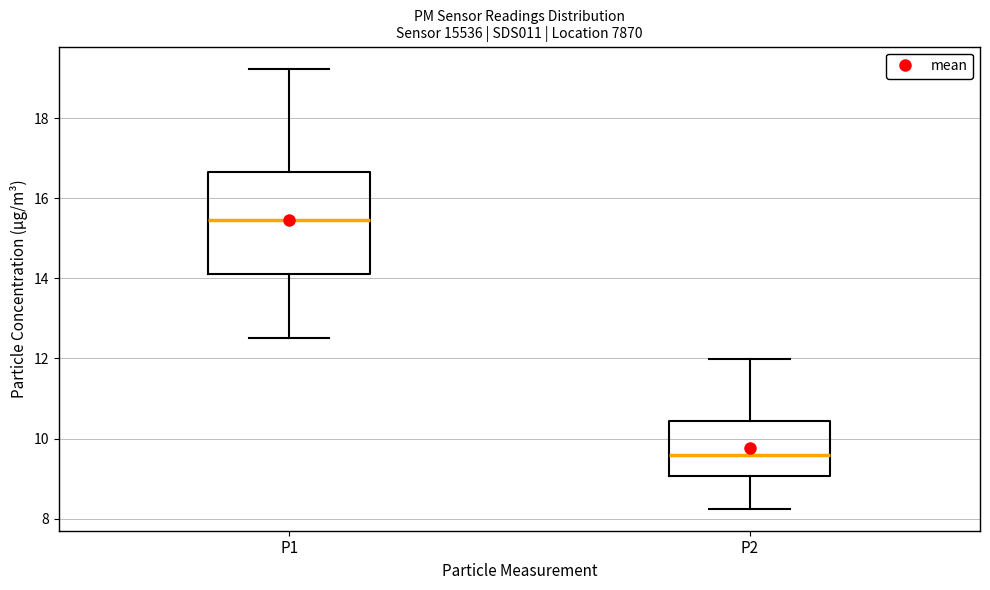

Reading left to right, read every box against the y-axis: the position of its median line, the range the box covers, and the ends of its whiskers. The values are not printed on the chart, so give them approximately, as read against the axis.

P1: median 15.4, box 14.2 to 16.6, whiskers 12.6 to 19.2
P2: median 9.6, box 9.0 to 10.4, whiskers 8.2 to 12.0